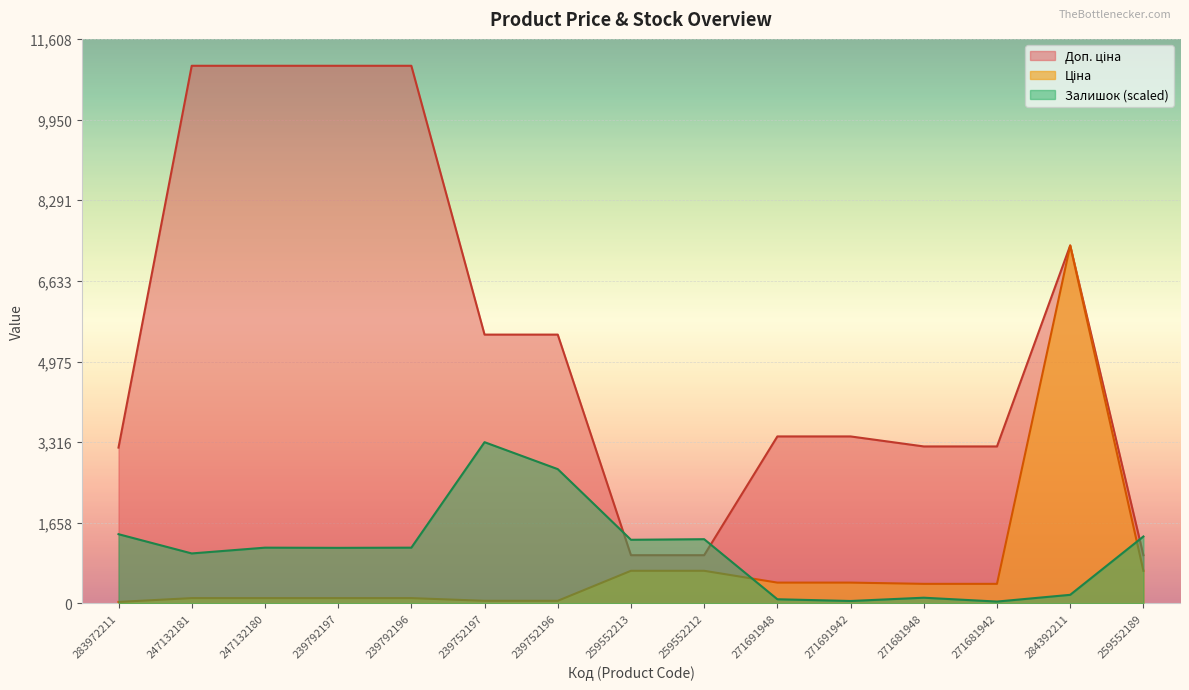

At which category does Залишок reach its first local valley?

247132181